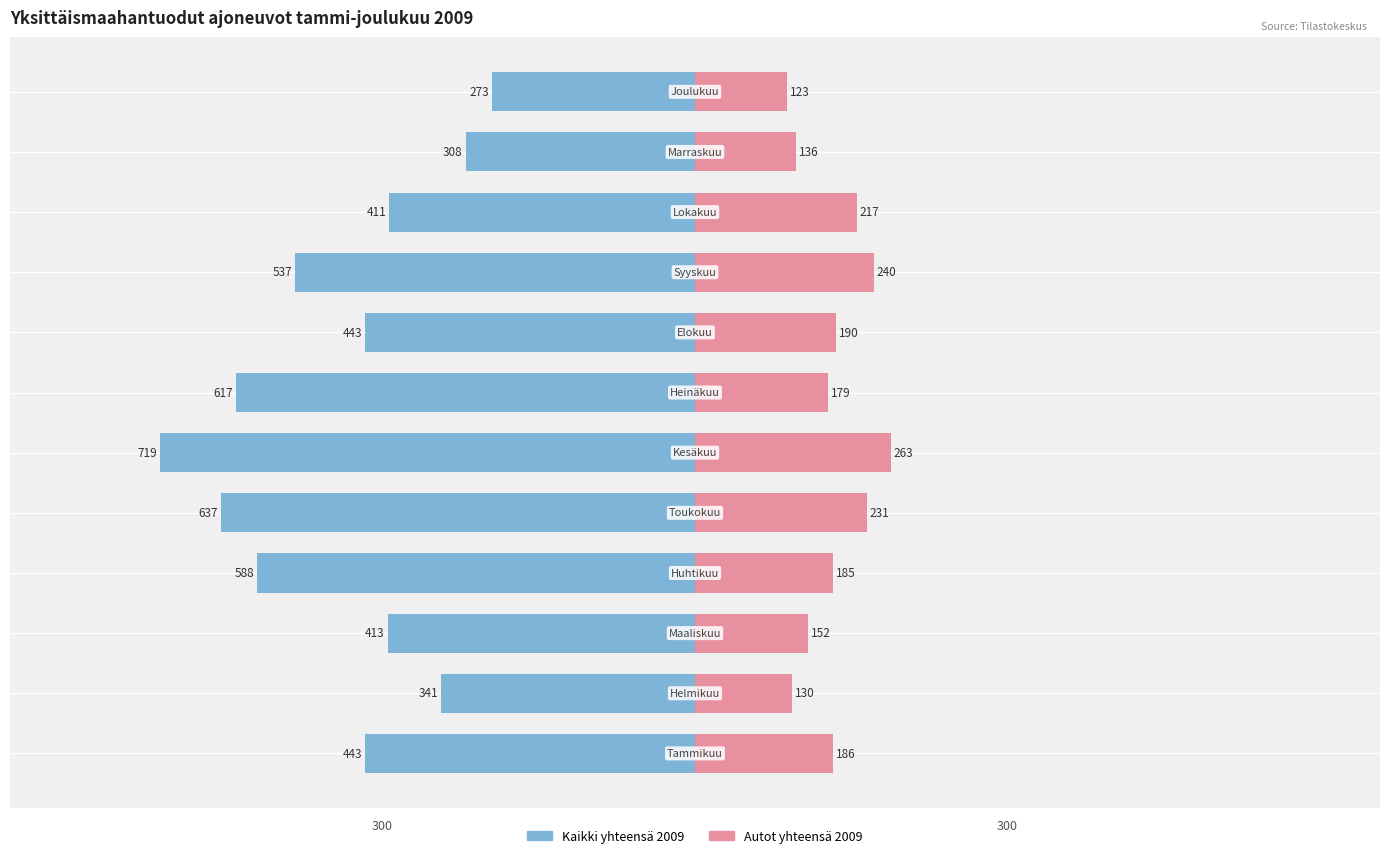

What are all the series names shown in the legend?

Kaikki yhteensä 2009, Autot yhteensä 2009